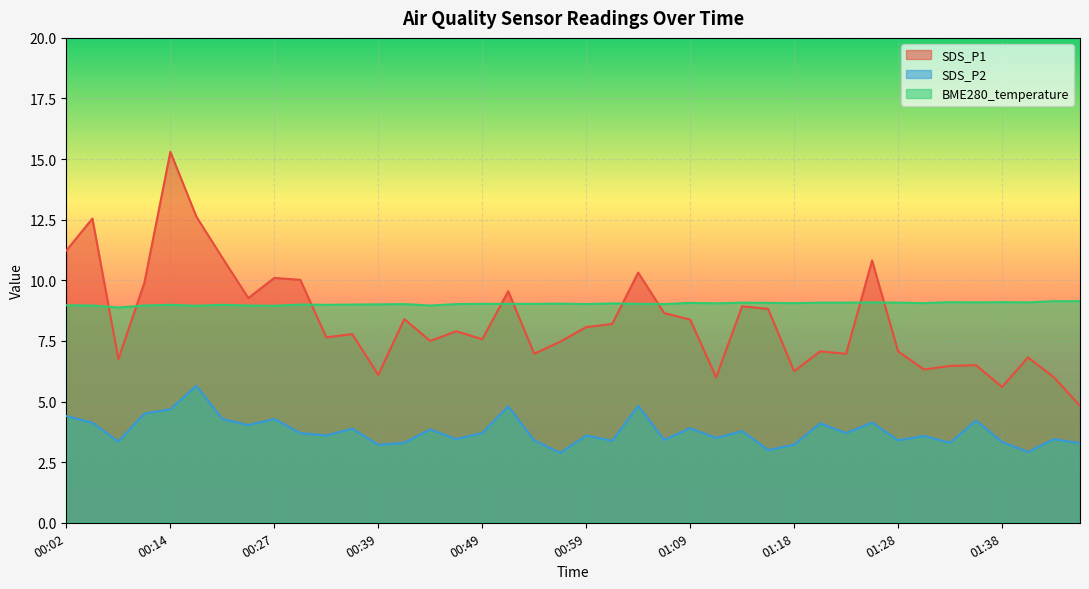

How many data points in BME280_temperature are above 9?

27